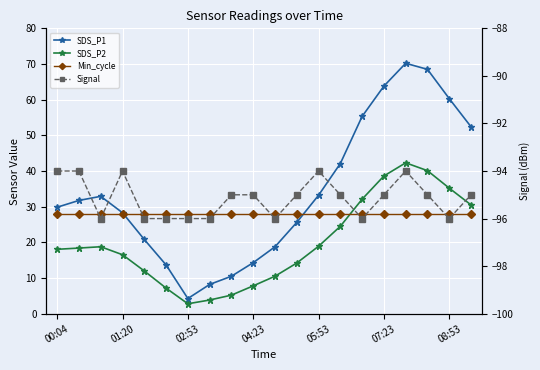

Which has a higher value, 15 or 8?

15